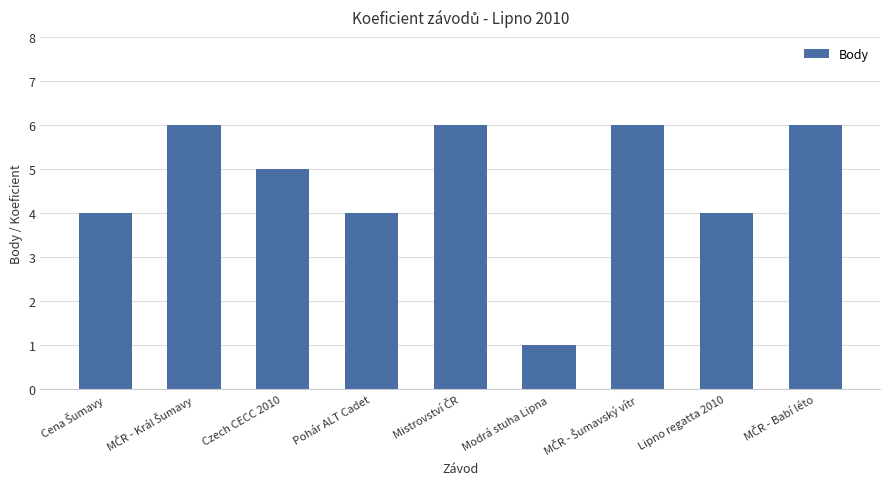

The chart shows a value of 1 at Pohár ALT Cadet. True or false?

False